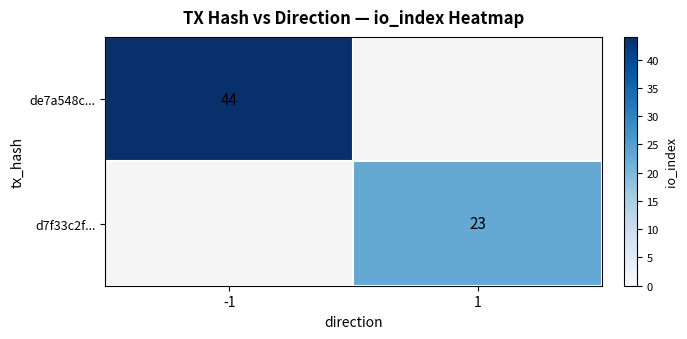

Is it true that de7a548c... equals 44 at -1?

True